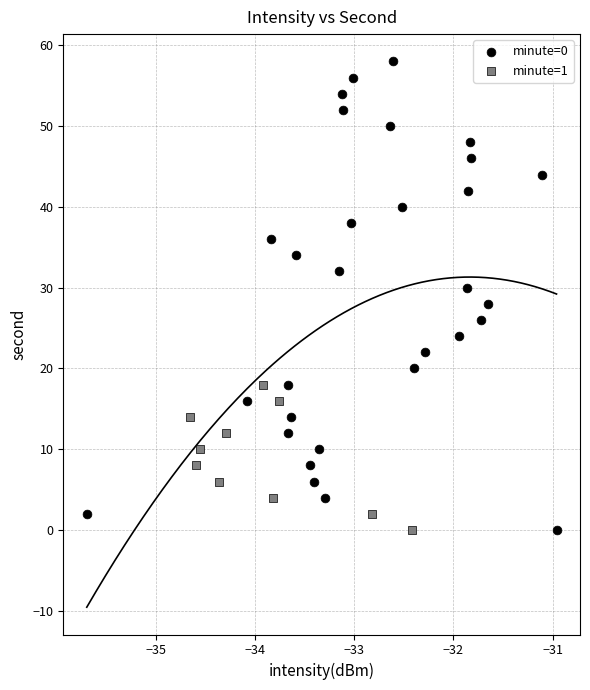

Which series has the largest Y range (max minus min)?

minute=0